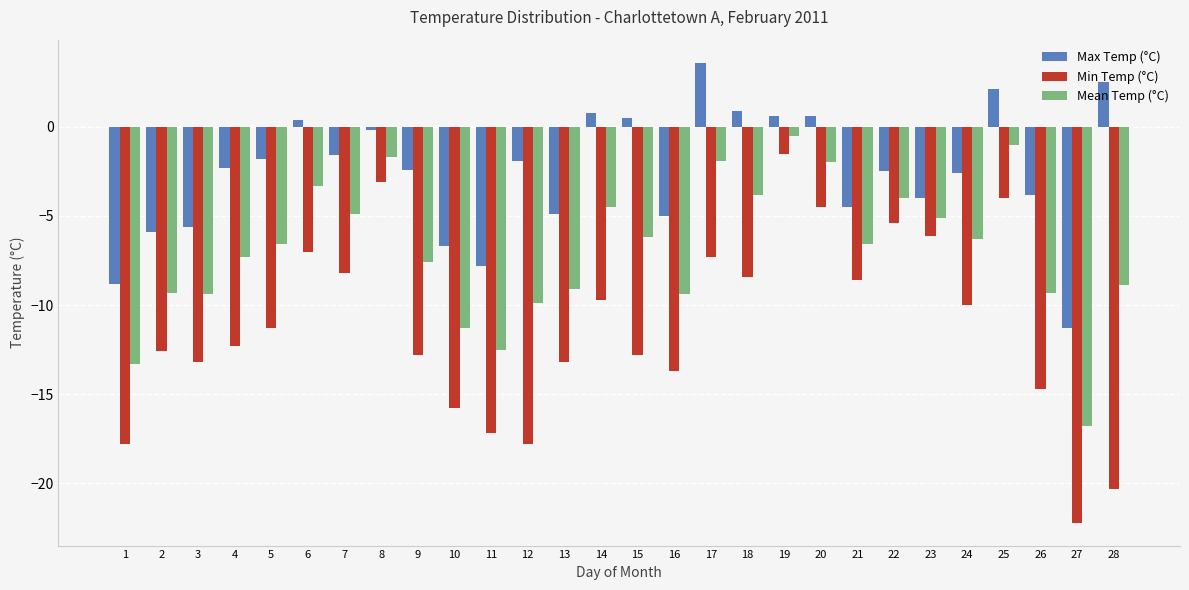

At which category does the chart reach its peak across all series?

17